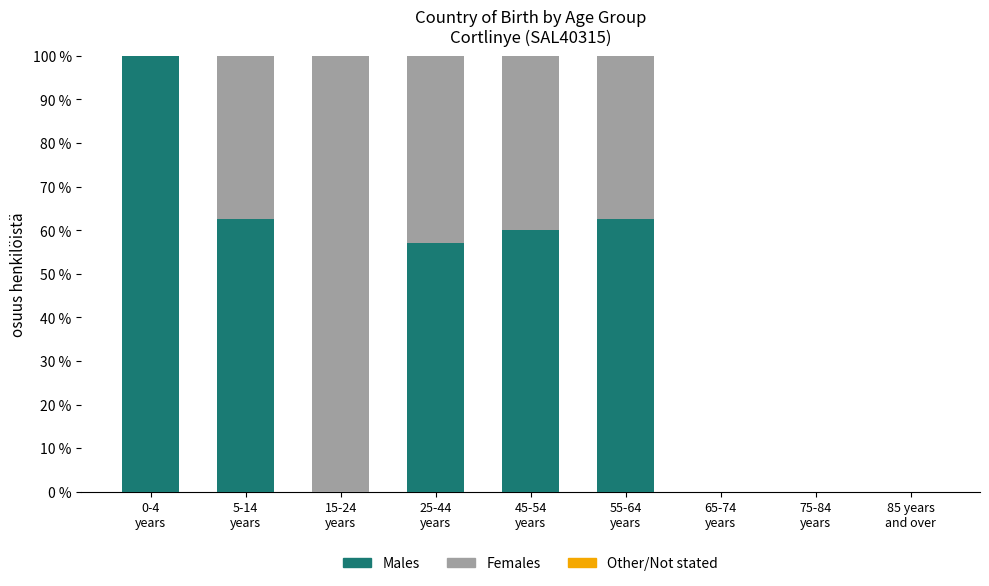

What is the sum of all Males values?

342.1